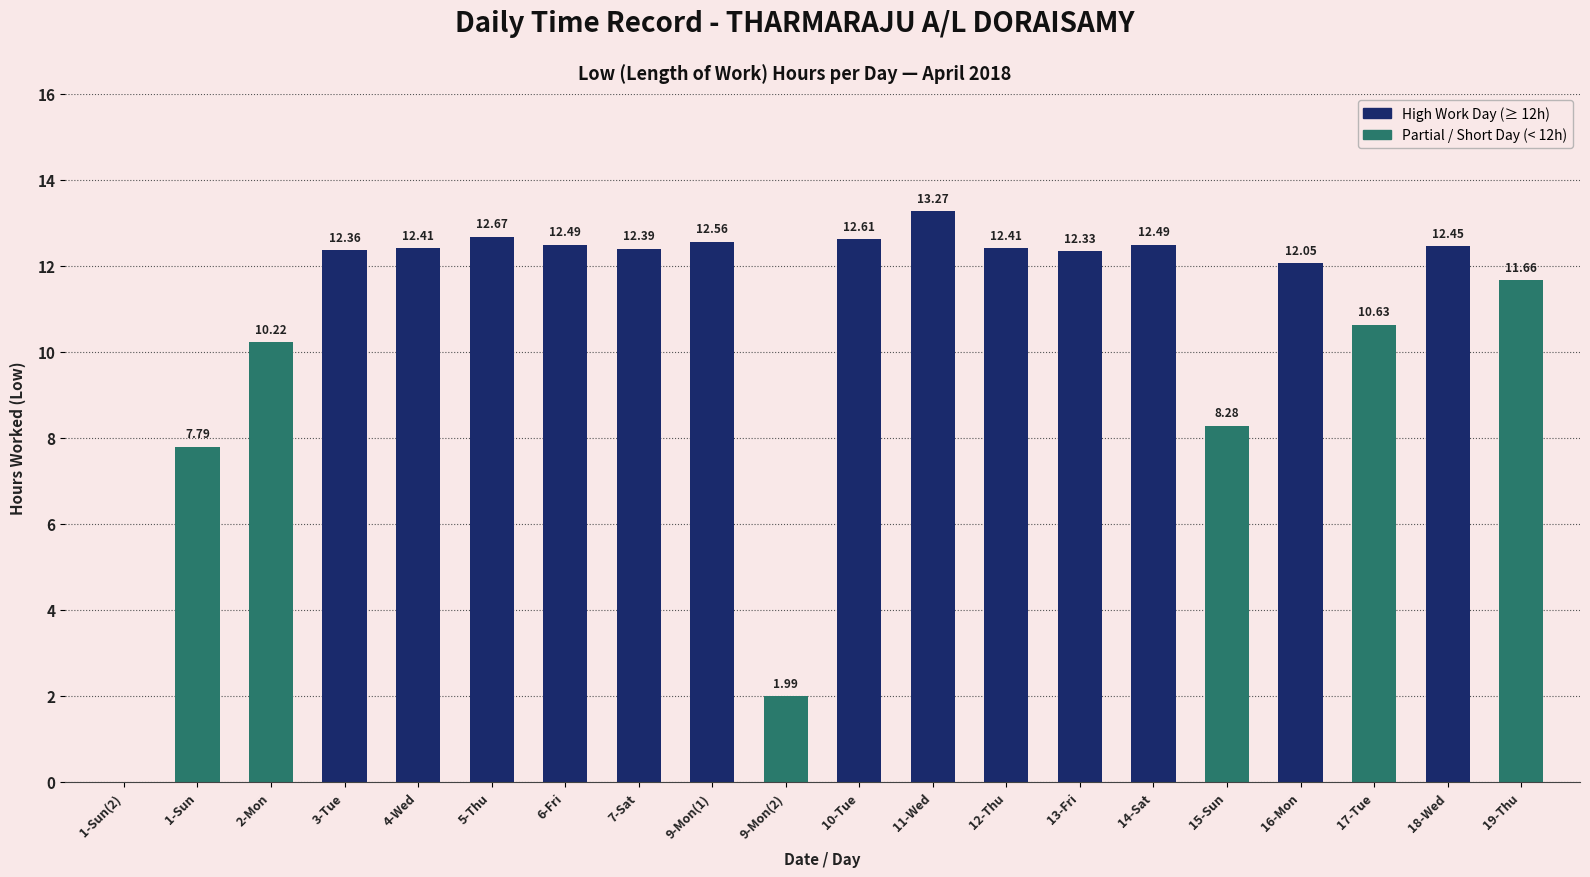

True or false: the data shows 12.7 at 5-Thu.

True